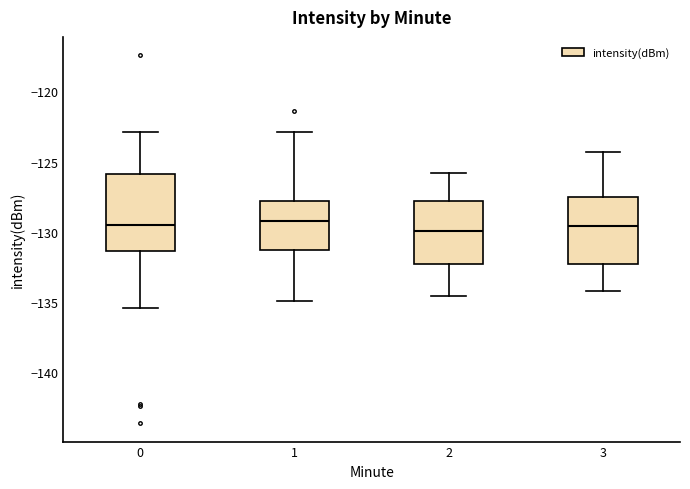

Where is the upper edge of the box at x = 3 on the y-axis? The values are not printed on the chart, so give them approximately, as read against the axis.

-127.5